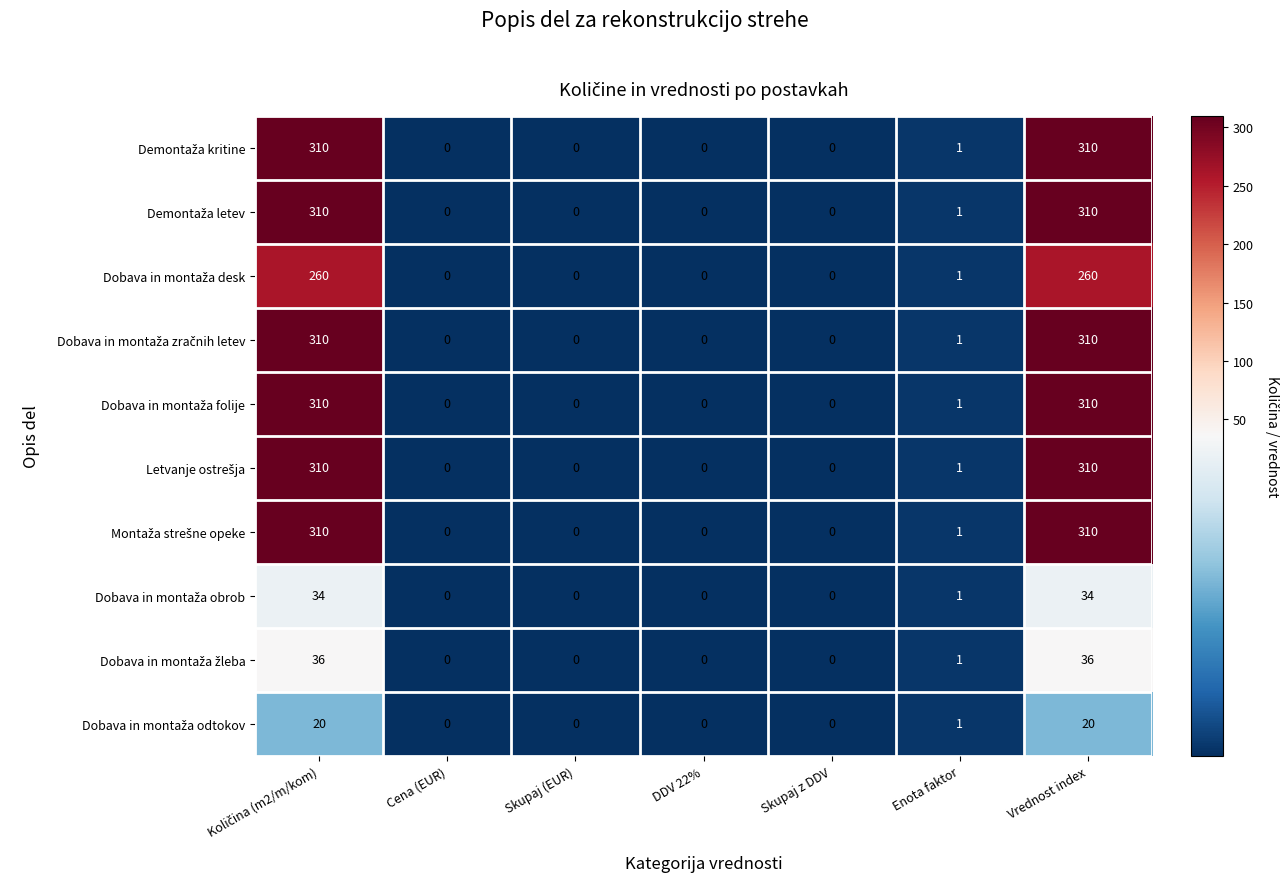

Which label corresponds to the largest value in the chart?

Količina (m2/m/kom)